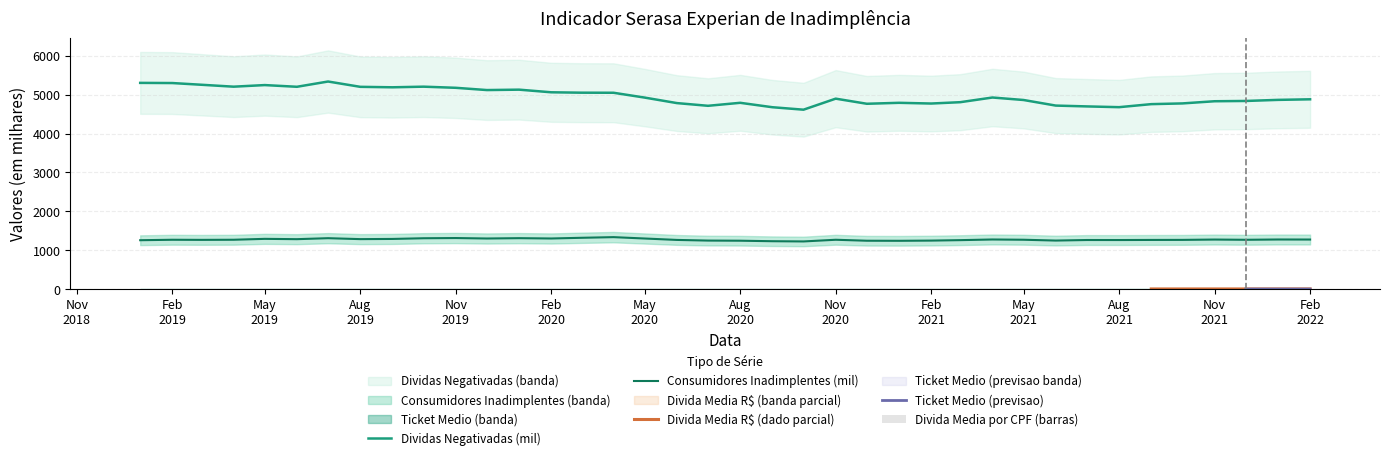

How many bars are there in total?

114